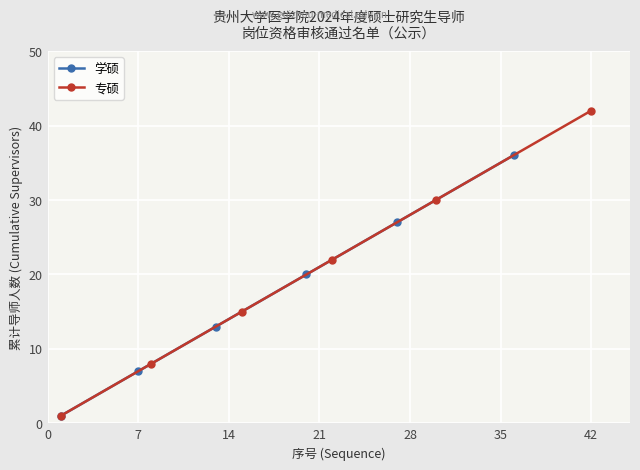

How many data points in 学硕 are above 20?

2